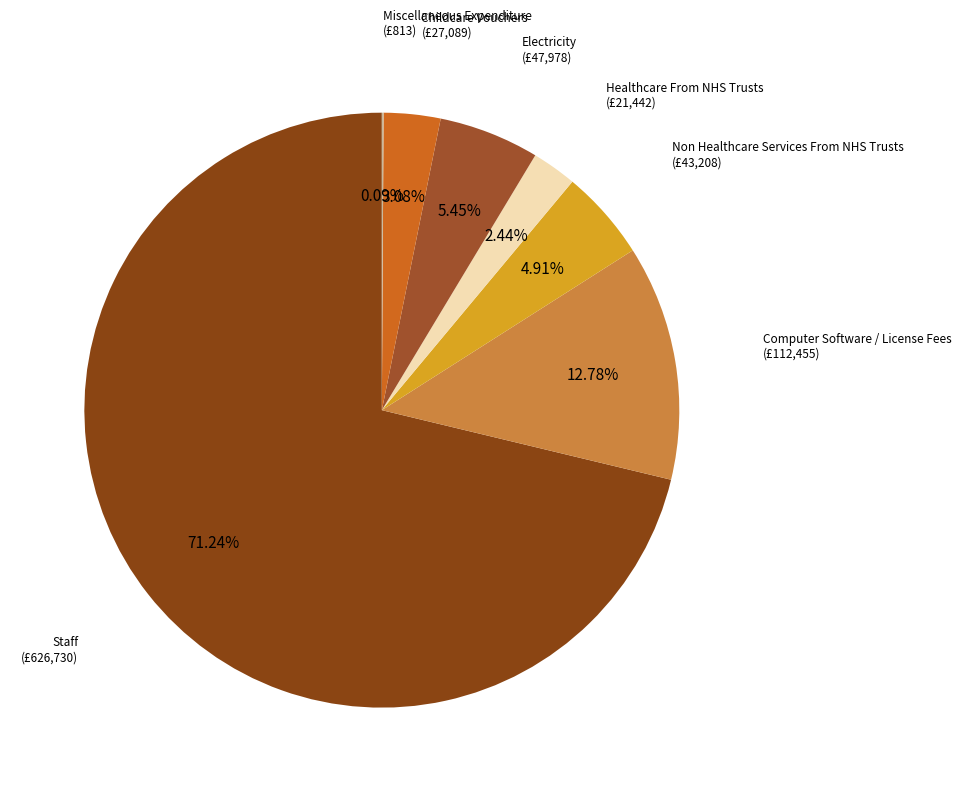

Combined, do Electricity and Healthcare From NHS Trusts account for over 50%?

No